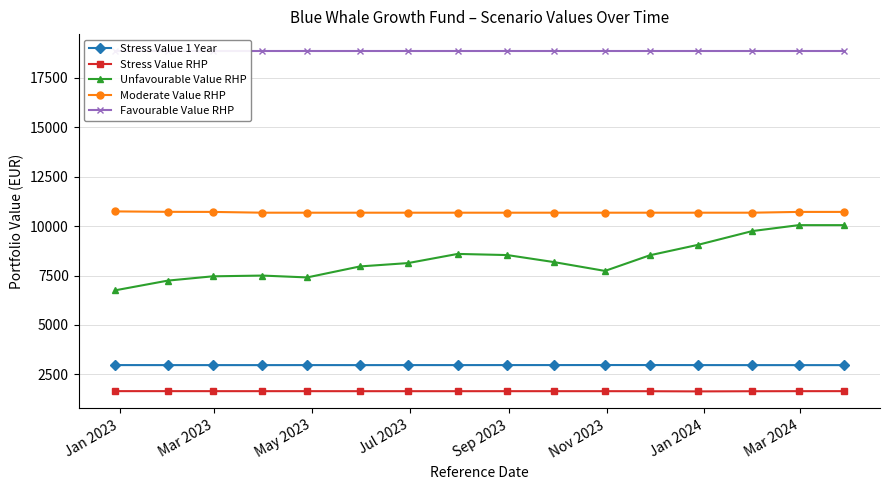

What is the minimum value for Stress Value 1 Year?

2966.1